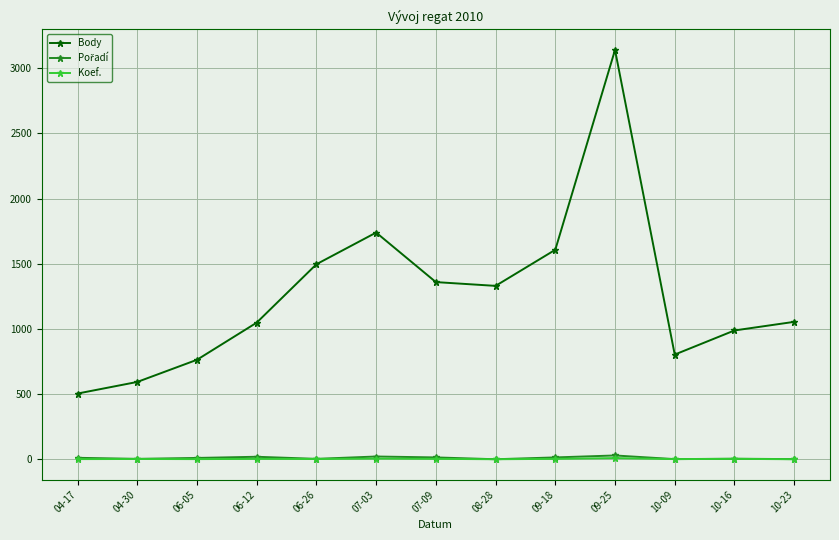

Is it true that Body equals 2157 at 08-28?

False